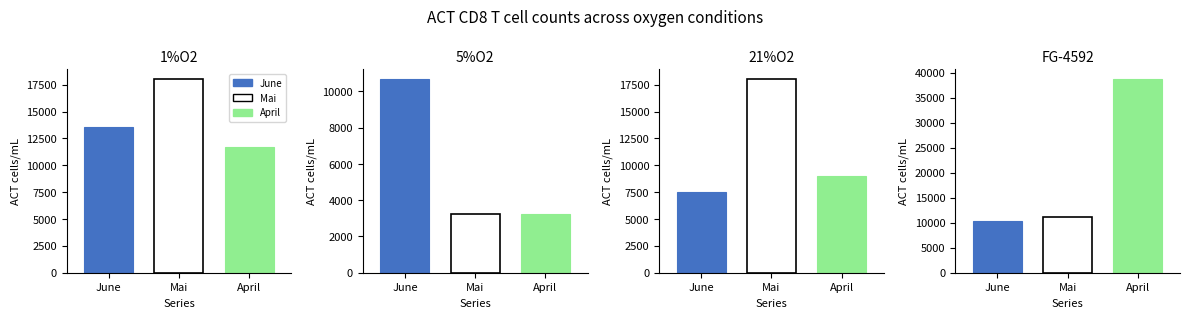

Reading right to left, transcribe all the data shown in this chart.

June: 3=10419.0	2=7551.0	1=10684.4	0=13574.8
Mai: 3=11065.1	2=18037.8	1=3246.9	0=18037.8
April: 3=38731.6	2=9039.9	1=3246.9	0=11665.3